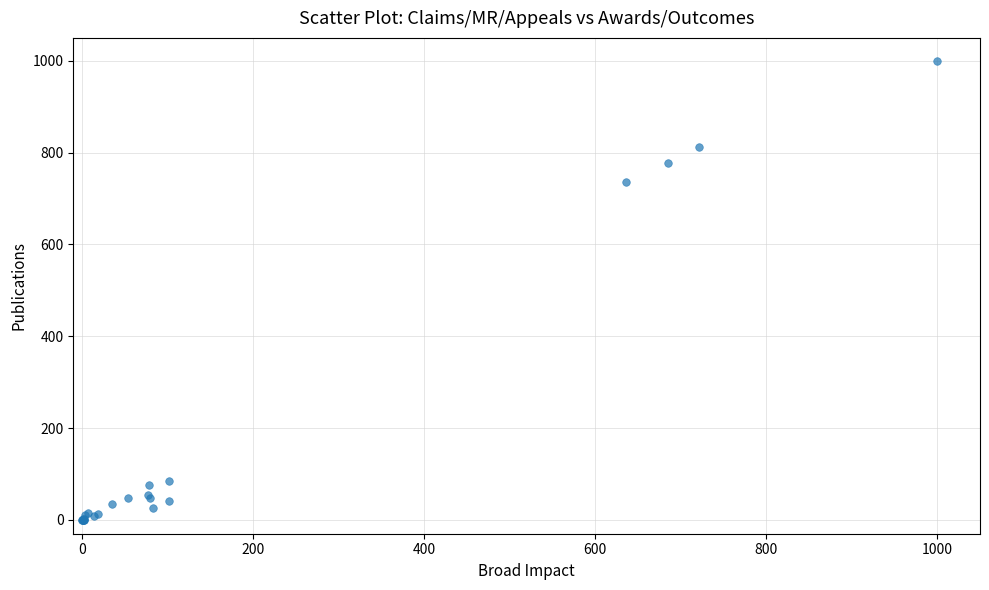

What Y value in the scatter plot is closest to 500?

736.2